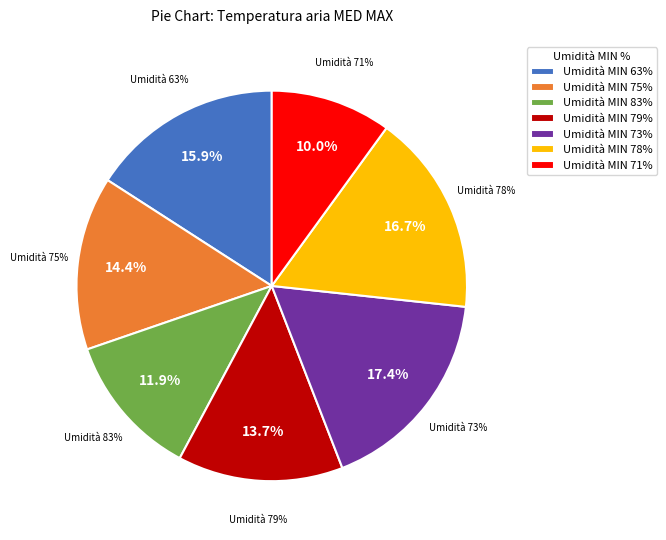

Approximately how many times larger is the value at 83 compared to 75?

0.8